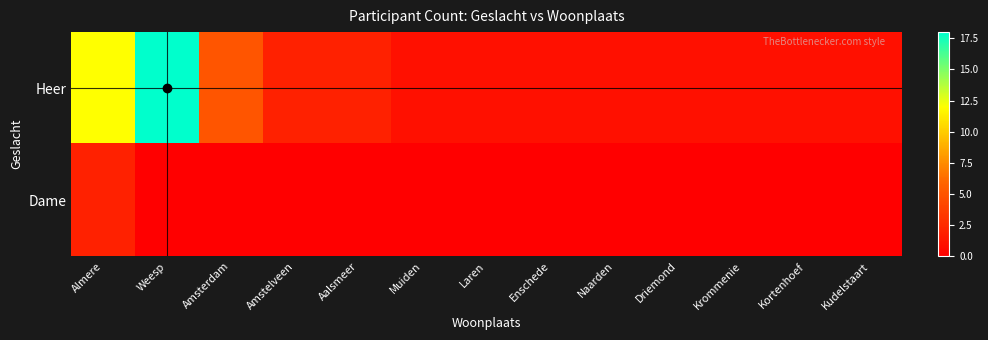

Reading left to right, what are all the values shown in this chart?

Heer: Almere=12	Weesp=18	Amsterdam=5	Amstelveen=2	Aalsmeer=2	Muiden=1	Laren=1	Enschede=1	Naarden=1	Driemond=1	Krommenie=1	Kortenhoef=1	Kudelstaart=1
Dame: Almere=2	Weesp=0	Amsterdam=0	Amstelveen=0	Aalsmeer=0	Muiden=0	Laren=0	Enschede=0	Naarden=0	Driemond=0	Krommenie=0	Kortenhoef=0	Kudelstaart=0